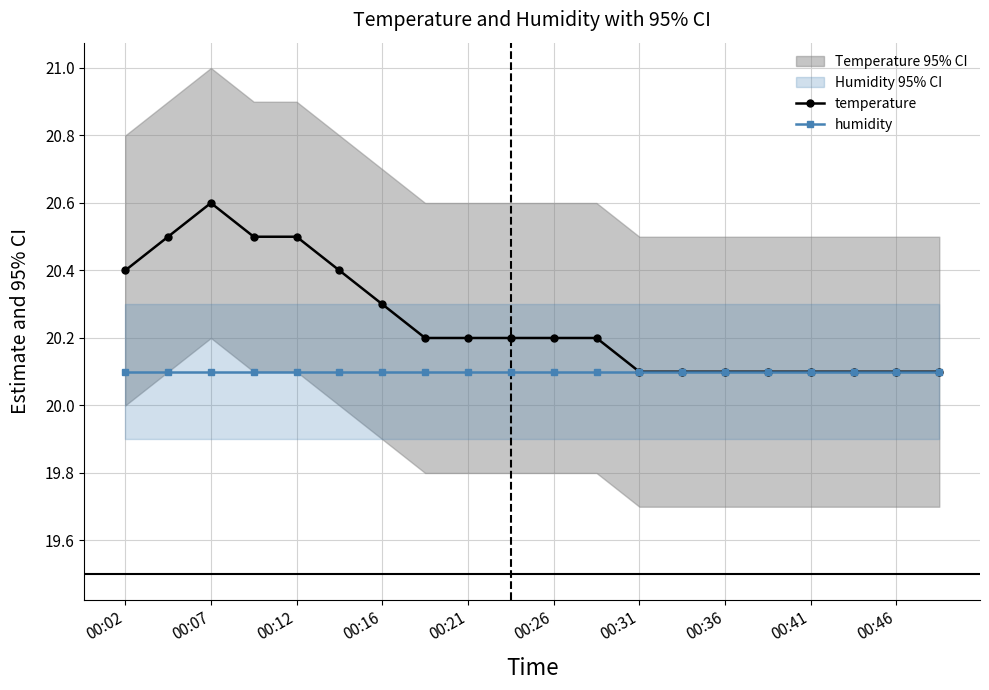

True or false: humidity and temperature cross at least once.

False